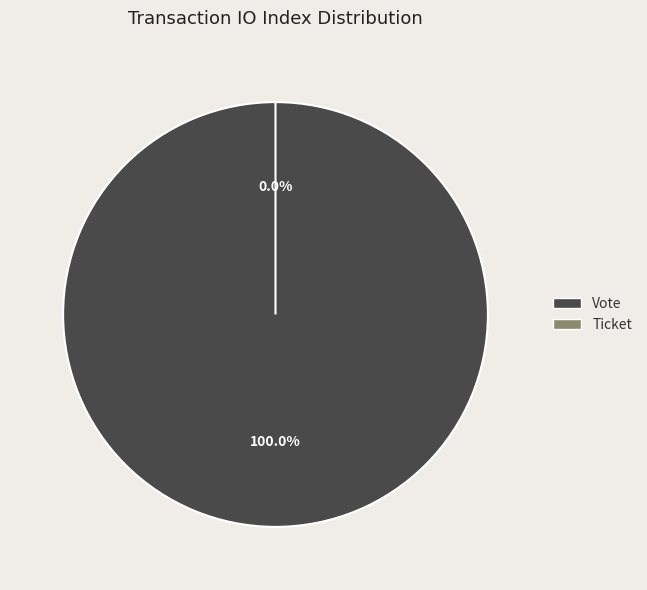

How many slices are in this pie chart?

2